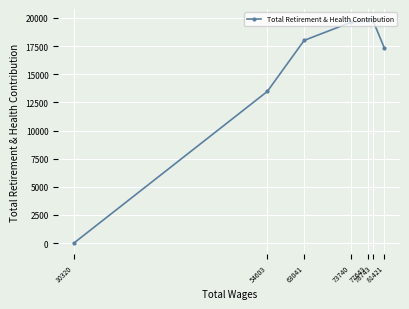

How many distinct data groups are displayed?

1